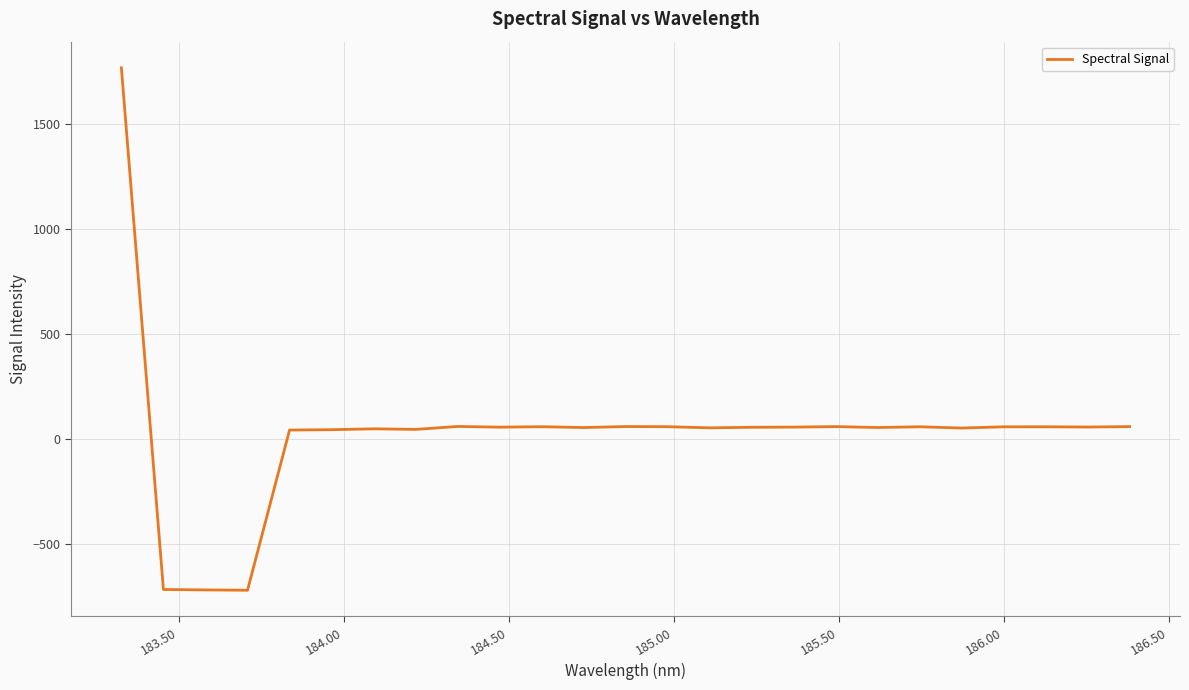

What is the difference between the maximum and minimum values?

2490.1